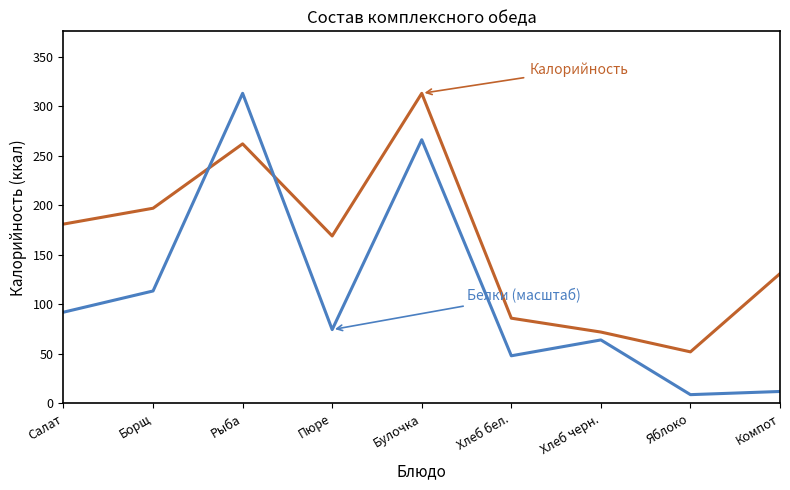

What is the maximum value shown in the chart?

313.0